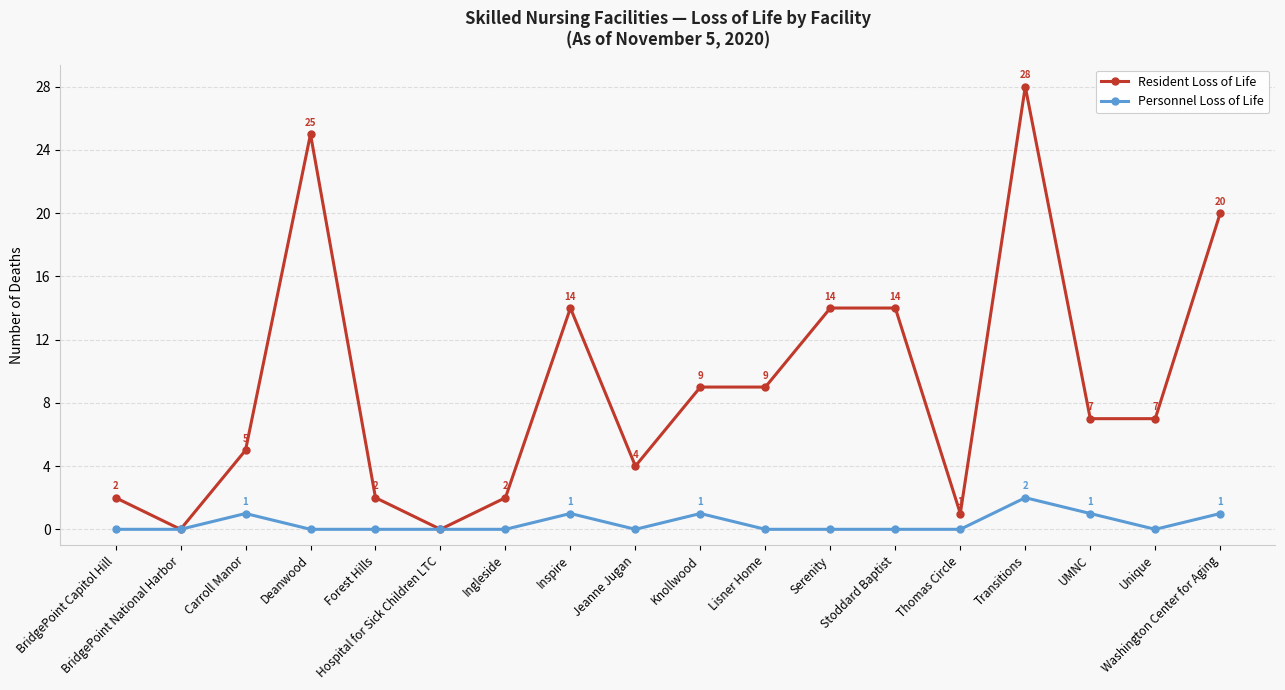

The value of Resident Loss of Life at Stoddard Baptist is 14. True or false?

True